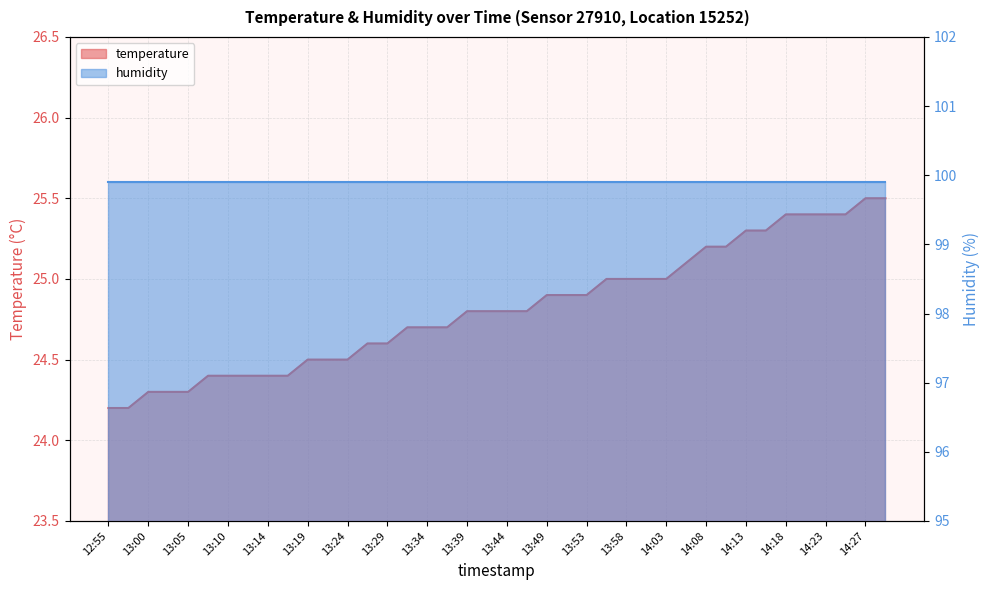

Count the number of categories in the chart.

40